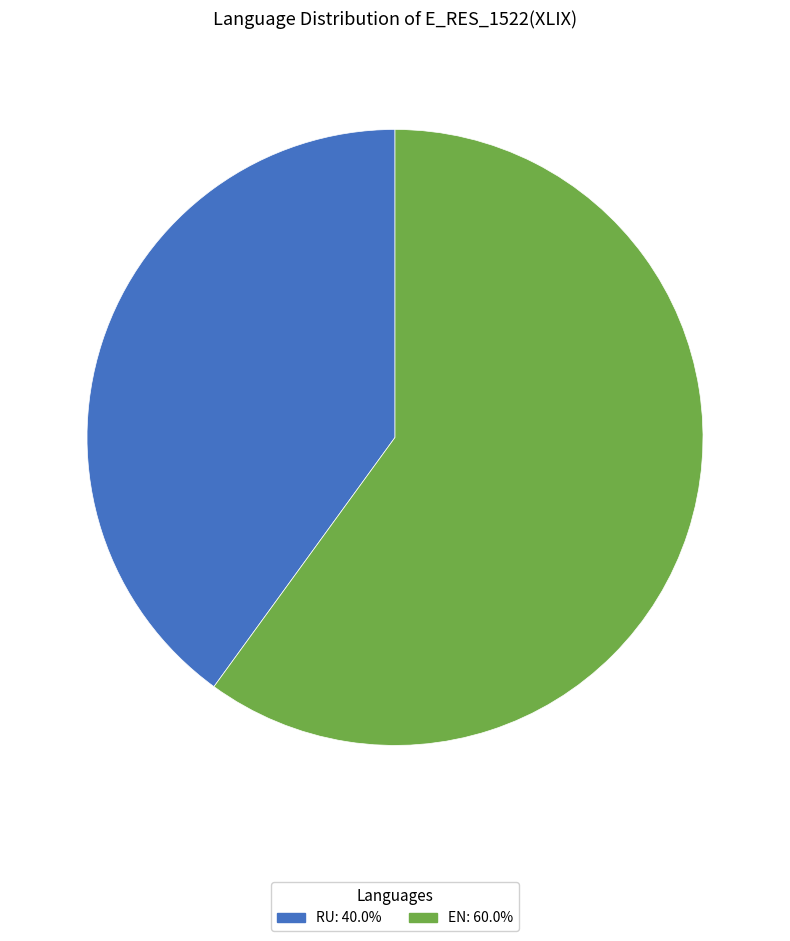

Is the sum of RU: 40.0% and EN: 60.0% greater than half?

Yes